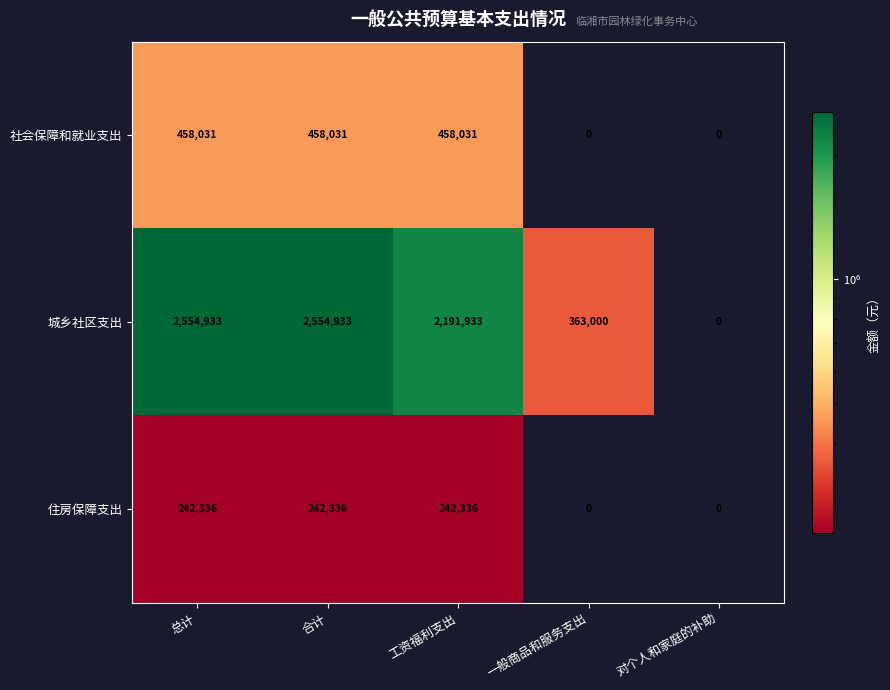

Reading left to right, extract all data points from this chart.

社会保障和就业支出: 总计=458031	合计=458031	工资福利支出=458031	一般商品和服务支出=0	对个人和家庭的补助=0
城乡社区支出: 总计=2554933	合计=2554933	工资福利支出=2191933	一般商品和服务支出=363000	对个人和家庭的补助=0
住房保障支出: 总计=242336	合计=242336	工资福利支出=242336	一般商品和服务支出=0	对个人和家庭的补助=0